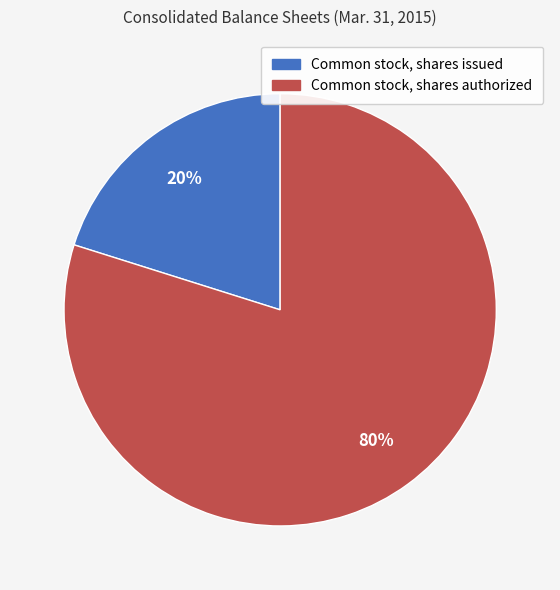

What percentage is the Common stock, shares authorized slice, to the nearest percent?

80%